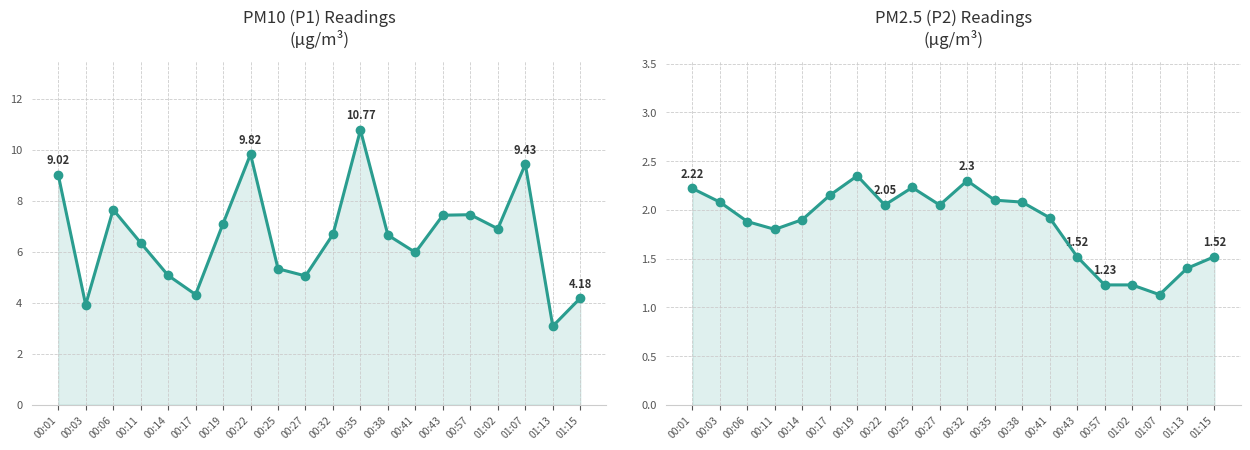

Which series has the largest total across all categories?

P1